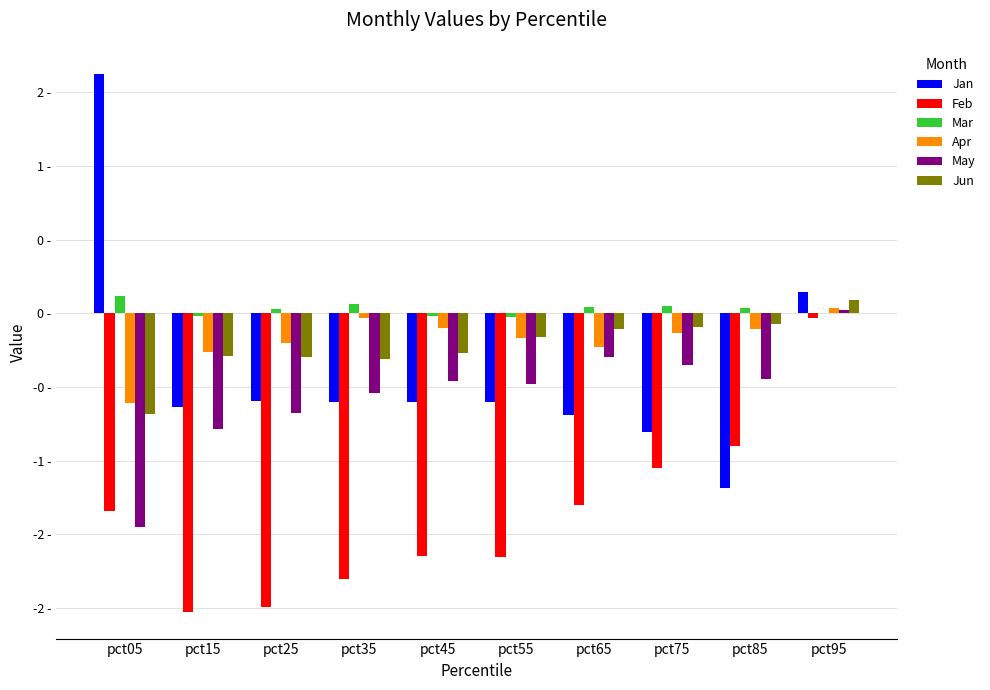

Which series has the largest range (max minus min)?

Jan